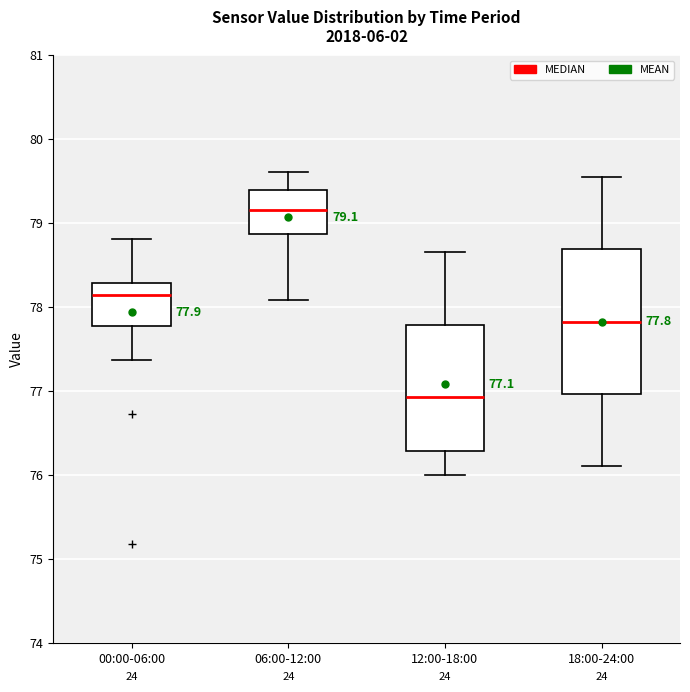

Comparing the boxes themselves (not the whiskers), which one is the tallest?

18:00-24:00